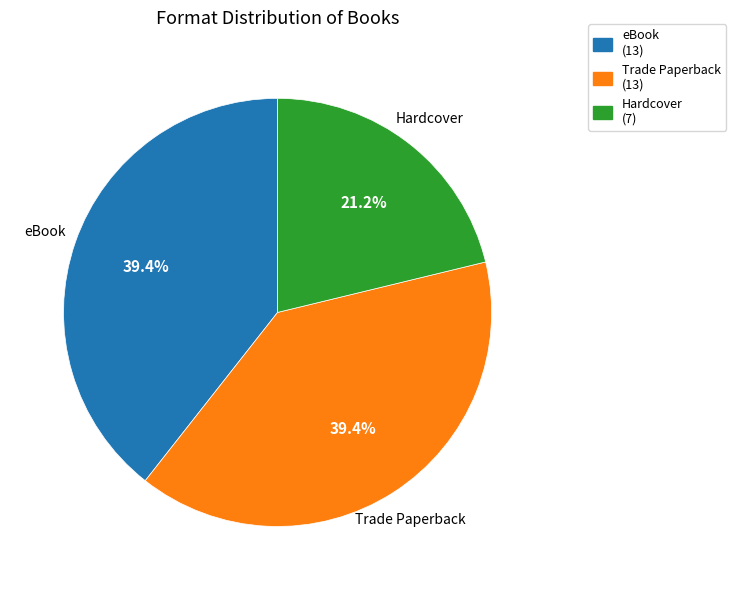

Which slice is the smallest?

Hardcover